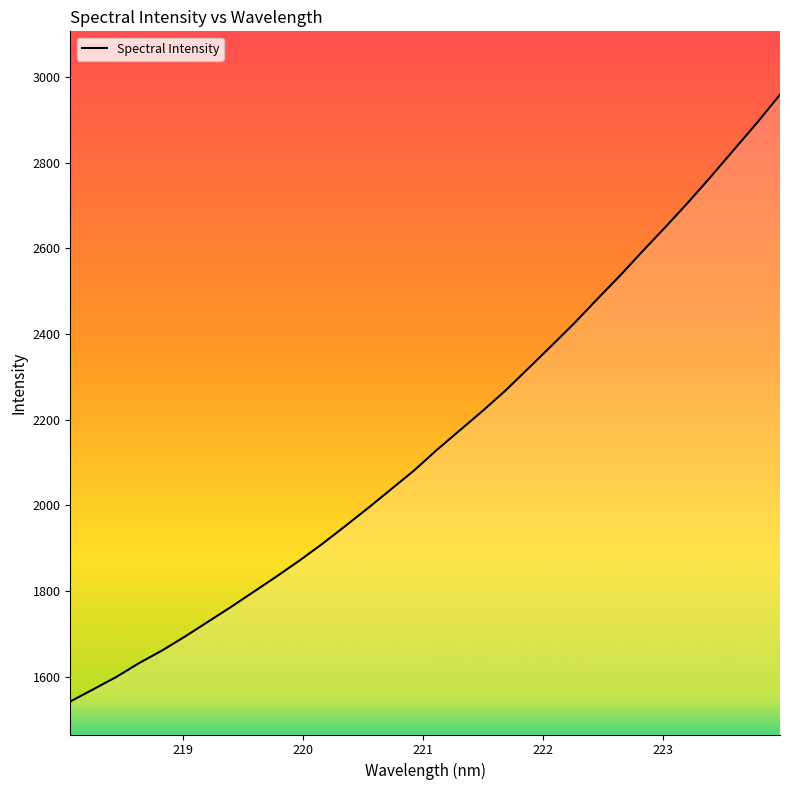

Reading left to right, transcribe all the data shown in this chart.

1541.6	1570.0	1598.7	1631.2	1660.6	1693.2	1727.6	1762.0	1797.8	1833.7	1870.8	1909.9	1951.5	1993.7	2037.4	2081.0	2129.4	2174.9	2220.5	2268.1	2320.0	2372.1	2425.0	2481.2	2536.2	2594.1	2650.6	2708.7	2769.3	2831.6	2893.9	2959.4